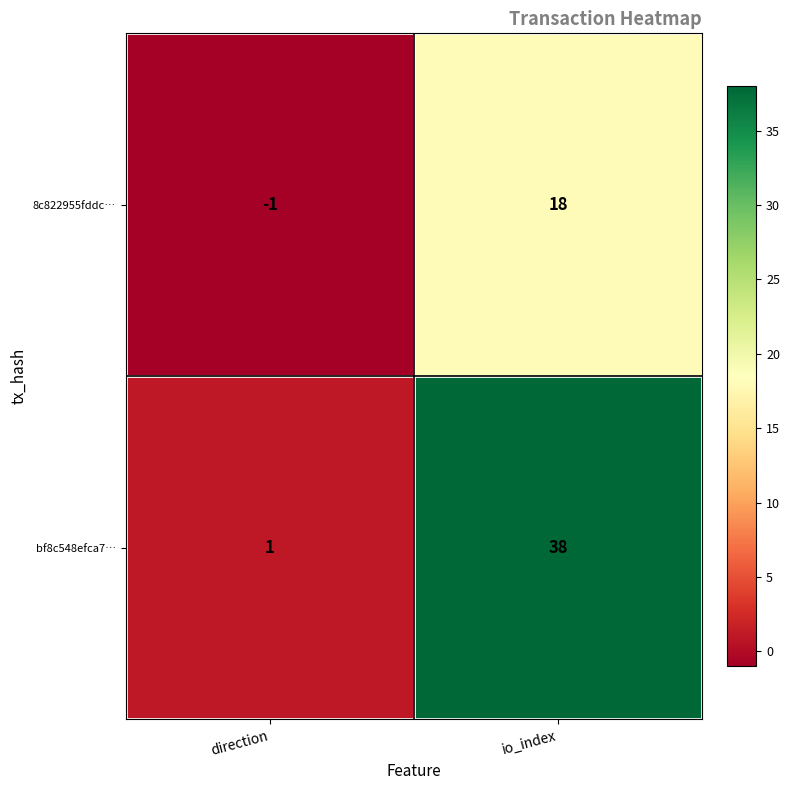

Rank the series at direction from highest to lowest value.

bf8c548efca7…, 8c822955fddc…